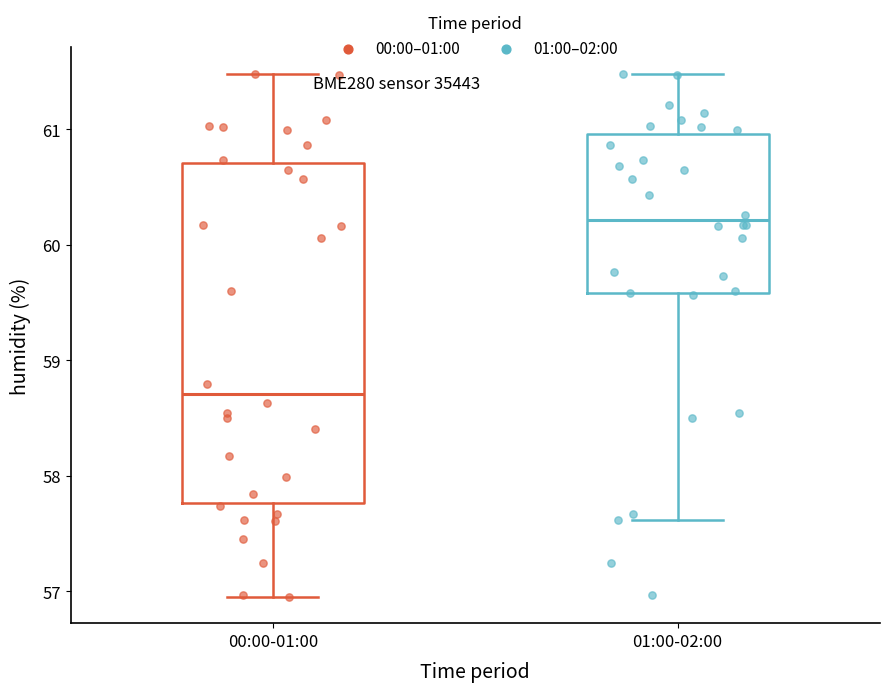

Reading left to right, read every box against the y-axis: the position of its median line, the range the box covers, and the ends of its whiskers. The values are not printed on the chart, so give them approximately, as read against the axis.

00:00-01:00: median 58.7, box 57.8 to 60.7, whiskers 57.0 to 61.5
01:00-02:00: median 60.2, box 59.6 to 61.0, whiskers 57.6 to 61.5